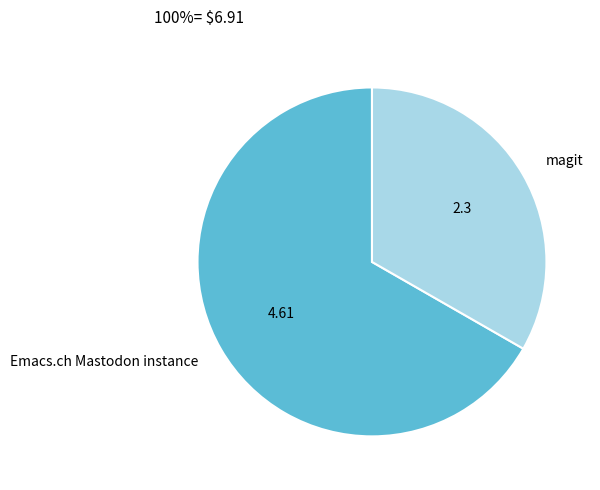

The magit slice represents 33% of the pie. True or false?

True